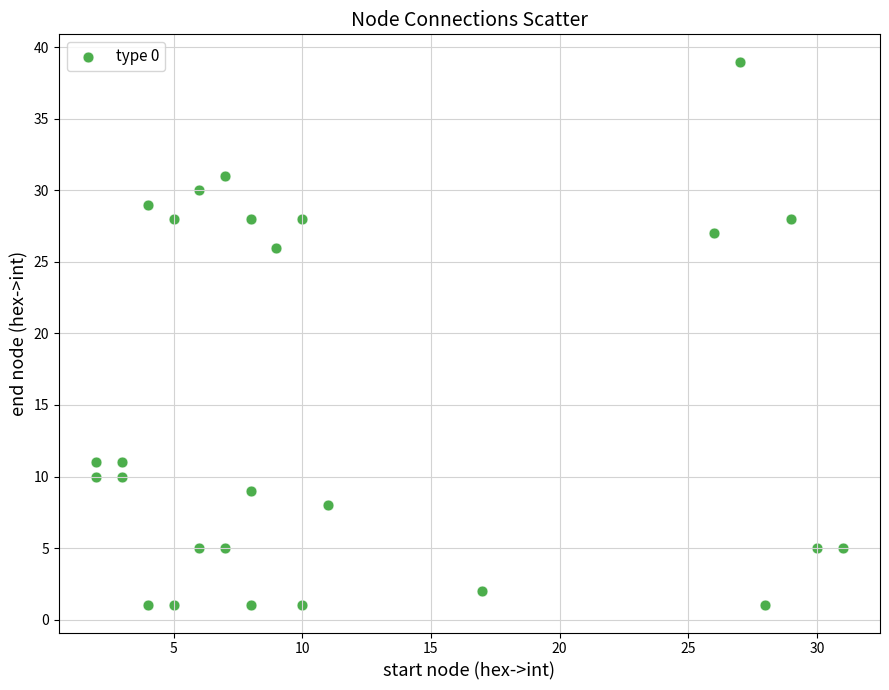

What is the range of Y values (max minus min)?

38